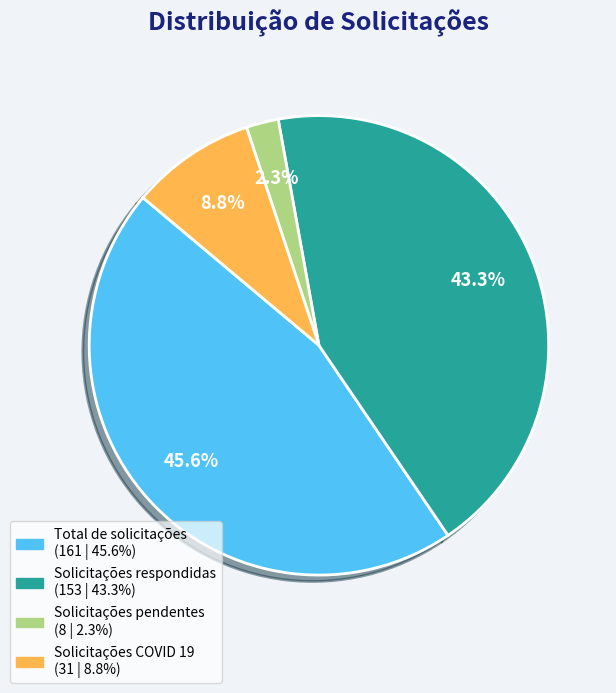

To the nearest percent, what portion does Solicitações respondidas represent?

43%